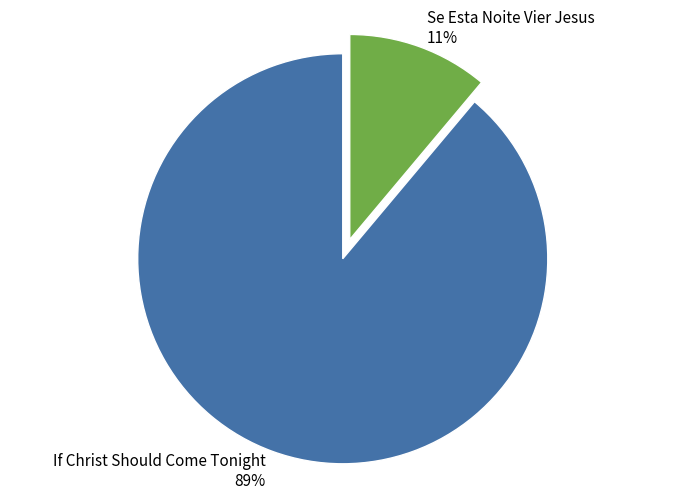

Rank the categories by value from lowest to highest.

Se Esta Noite Vier Jesus, If Christ Should Come Tonight